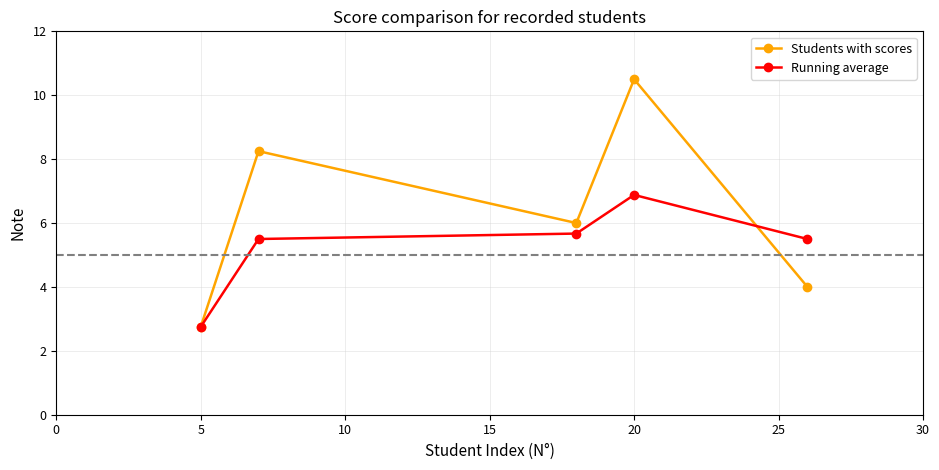

How many distinct data groups are displayed?

2